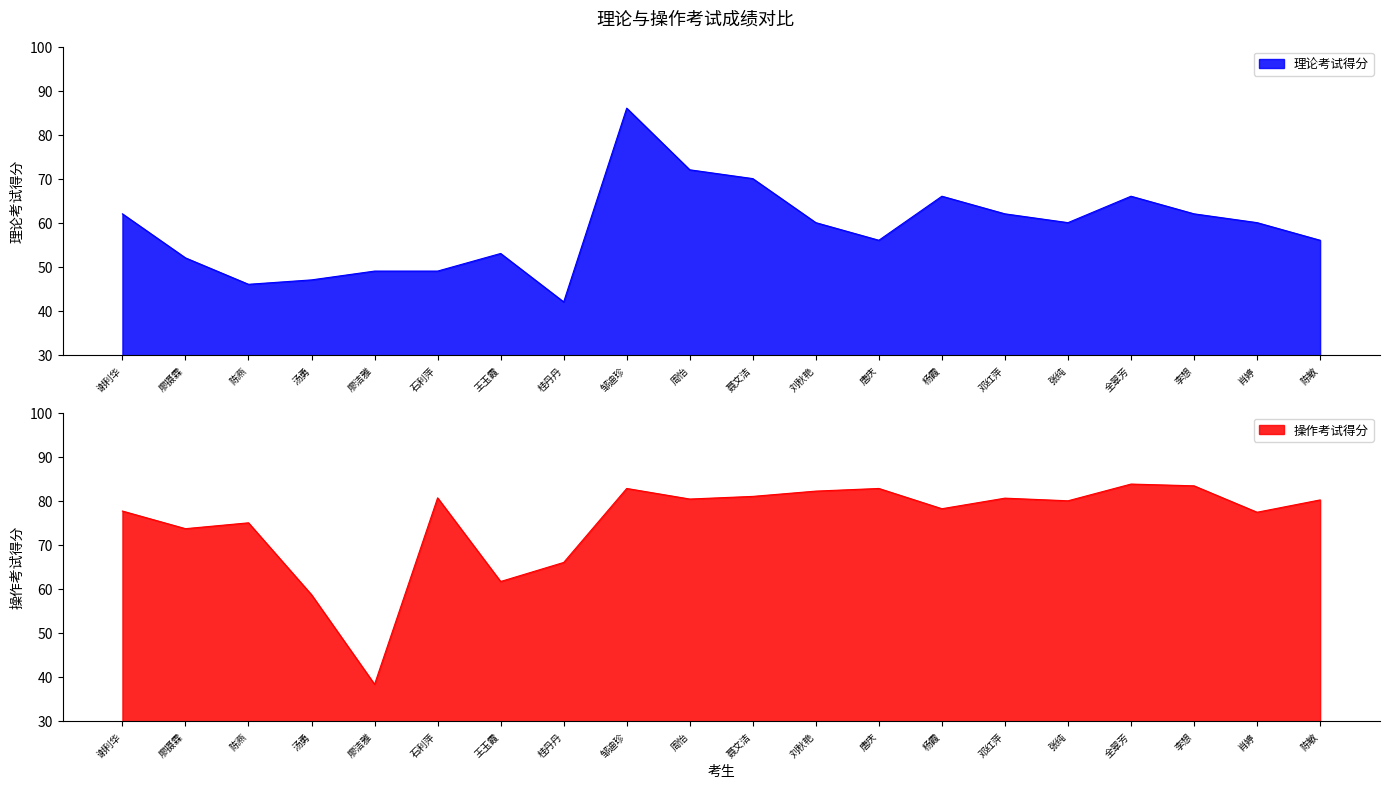

At which category is the sum across all series the highest?

邹迪珍